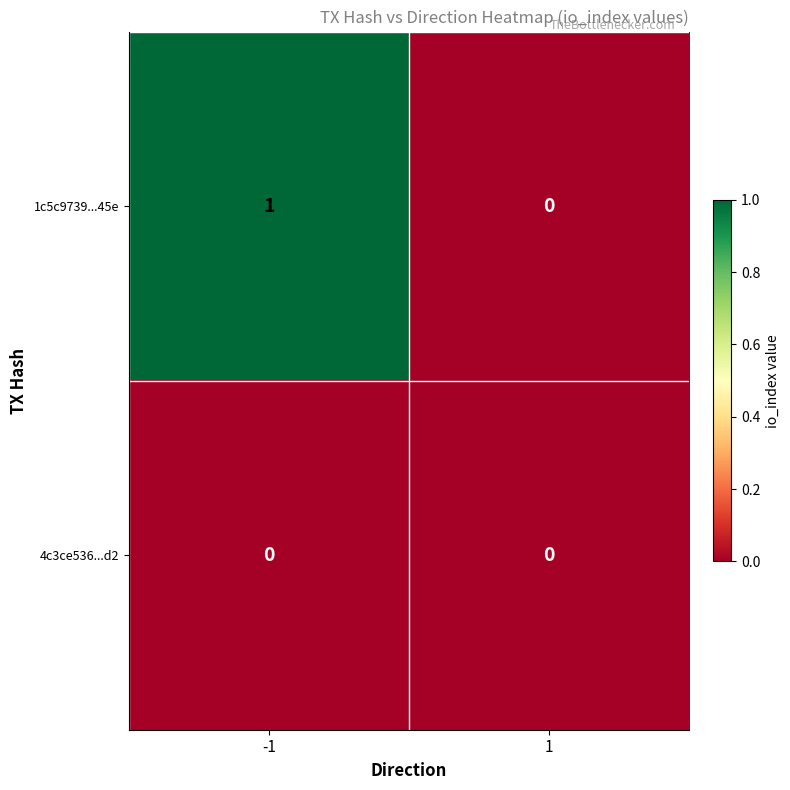

How many data points does each series have?

2